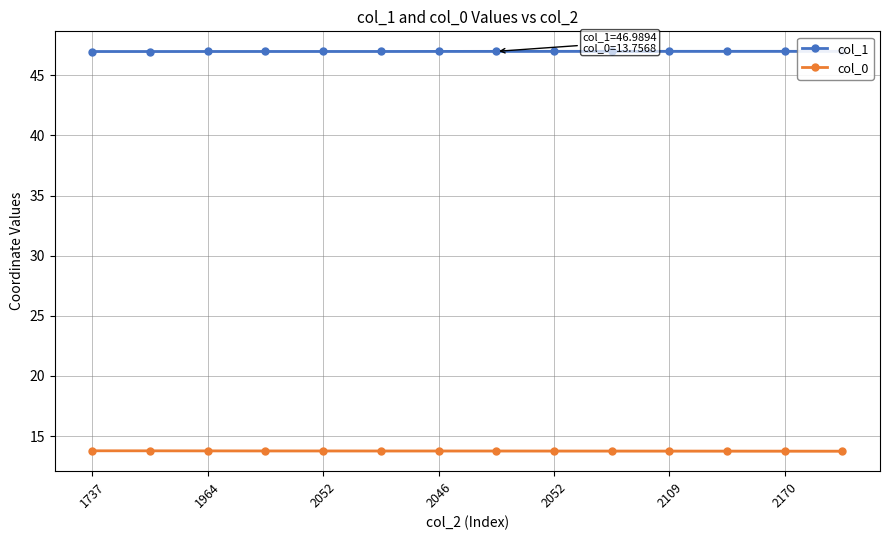

True or false: col_1 and col_0 intersect in this chart.

False